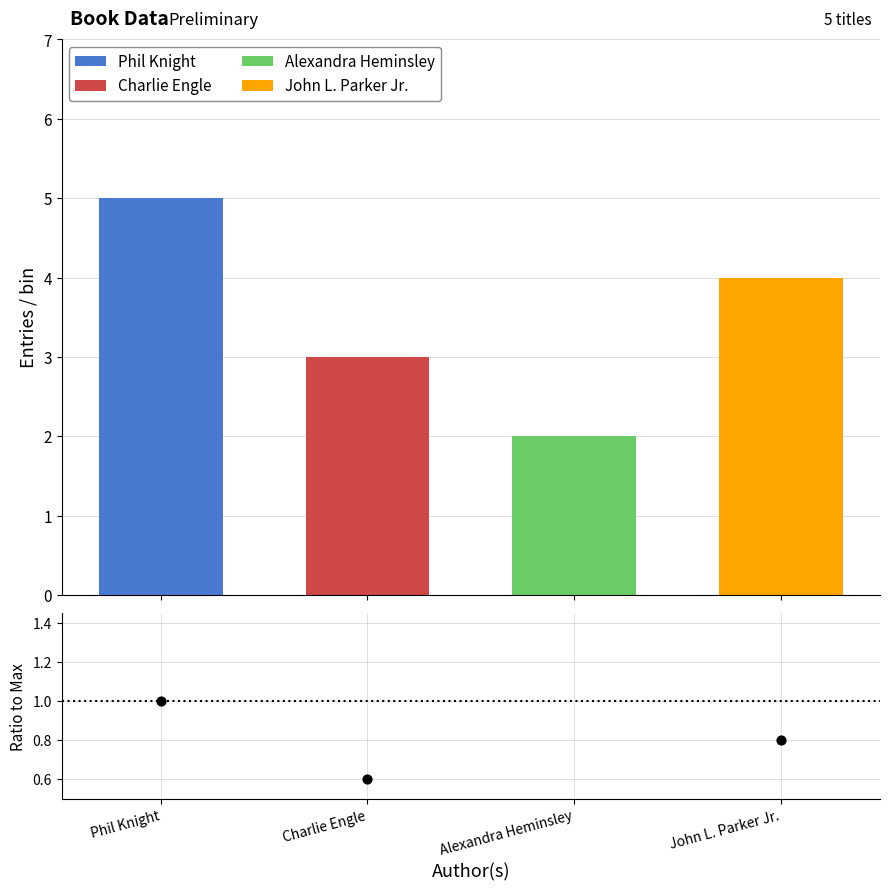

At how many categories does at least one series exceed 3?

2